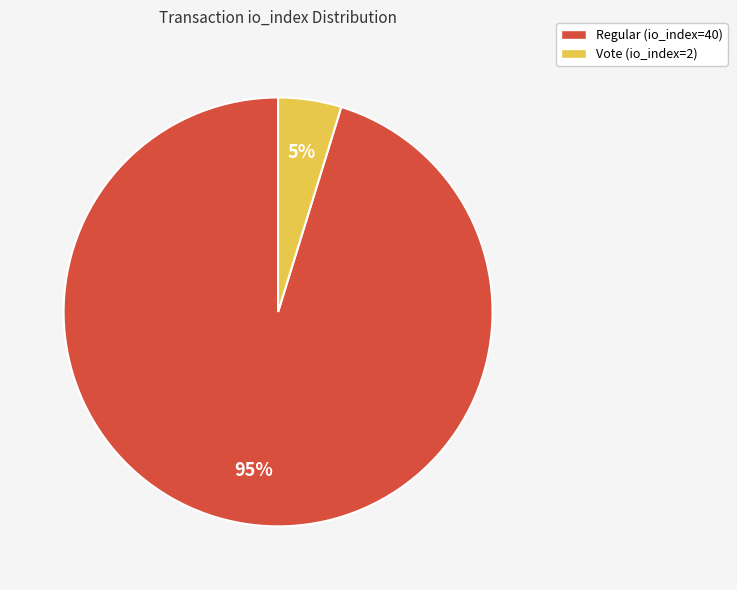

Does any single category account for the majority?

Yes